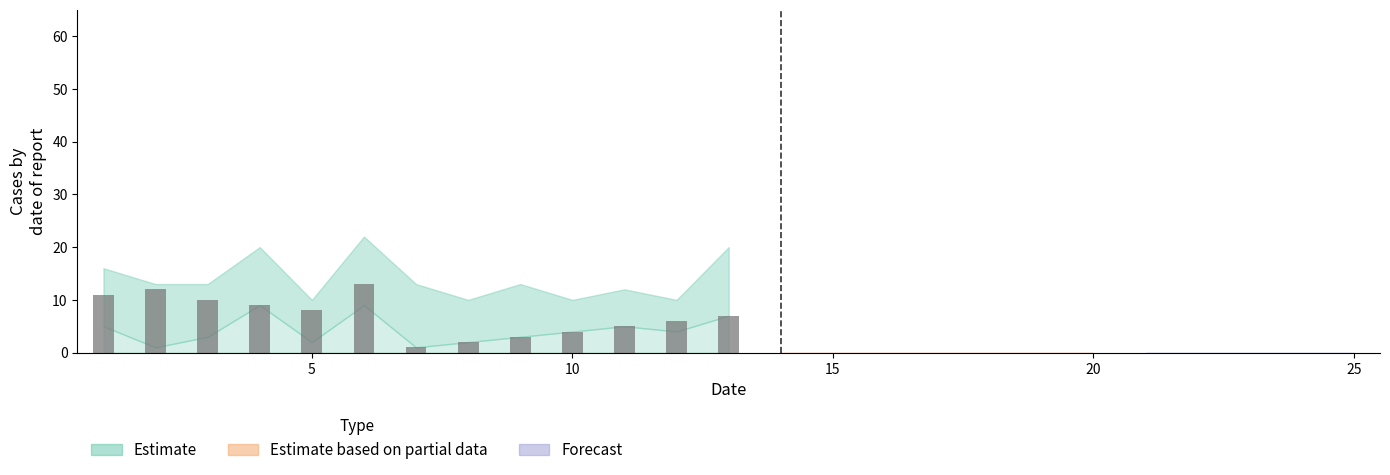

Reading left to right, what are all the values shown in this chart?

11	12	10	9	8	13	1	2	3	4	5	6	7